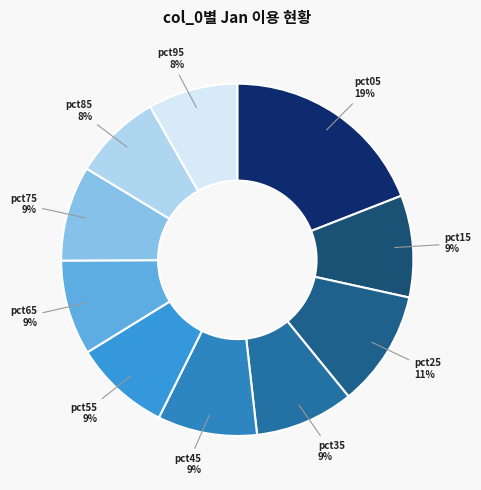

Is it true that pct25 is 1% of the pie?

False